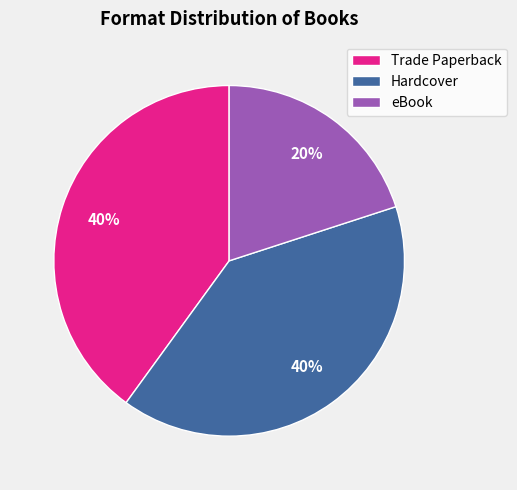

Which slice is the smallest?

eBook